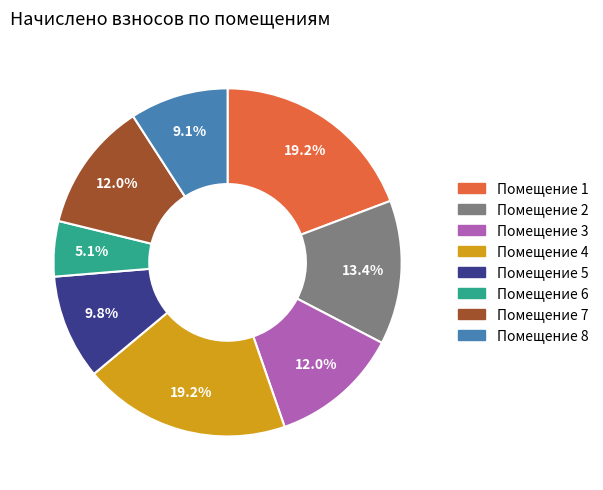

Is there a majority slice in this chart?

No